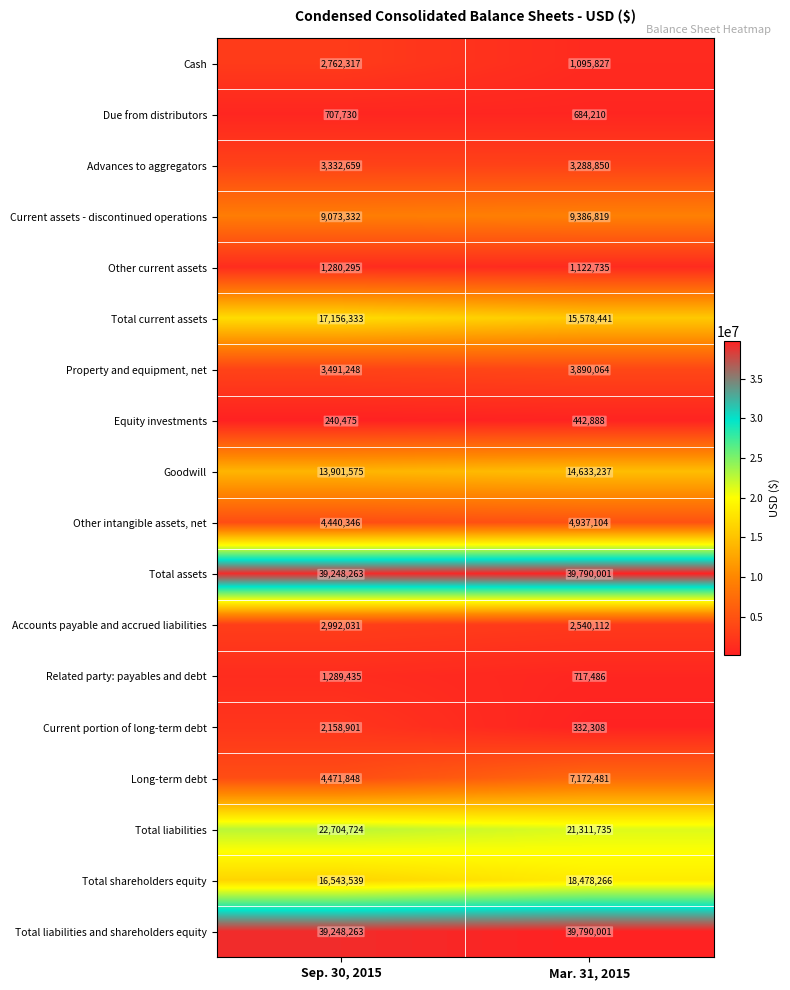

At which label is Total shareholders equity closest to 17510902?

Sep. 30, 2015